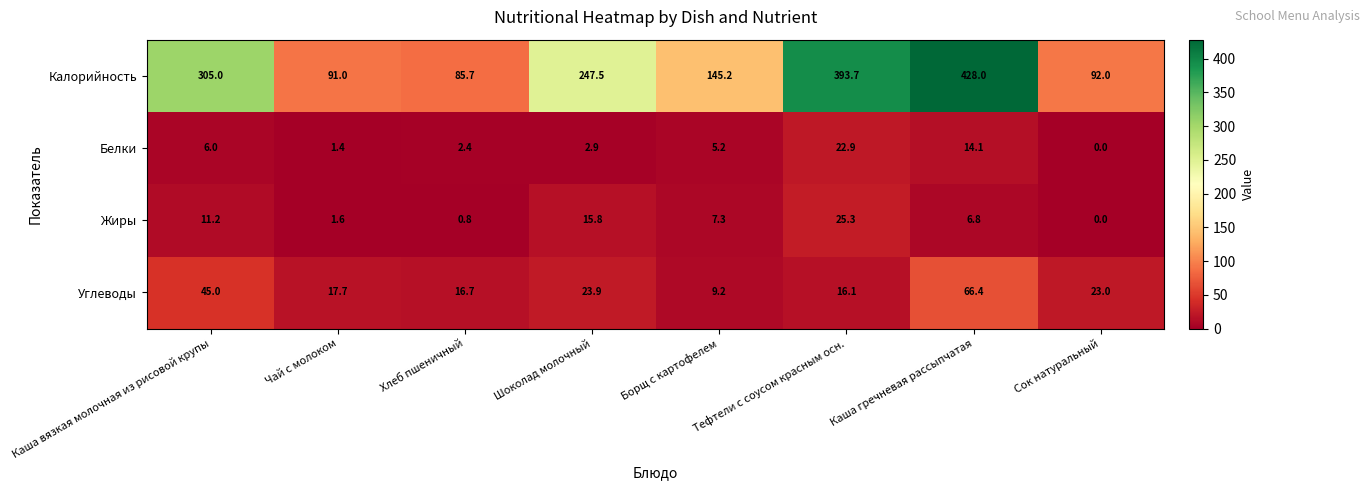

What is the average value of the Белки series?

6.9